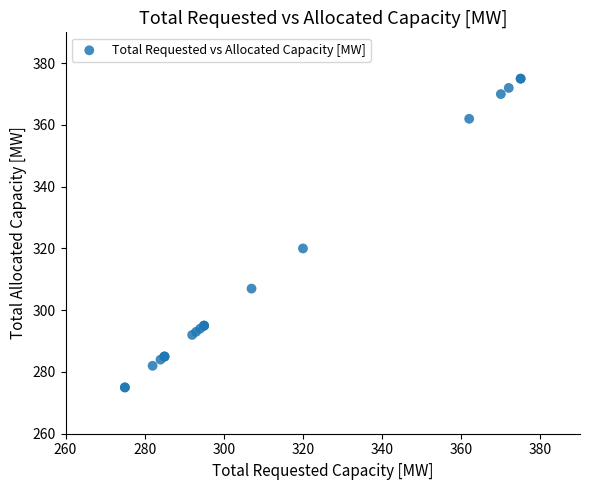

What Y value in the scatter plot is closest to 325?

320